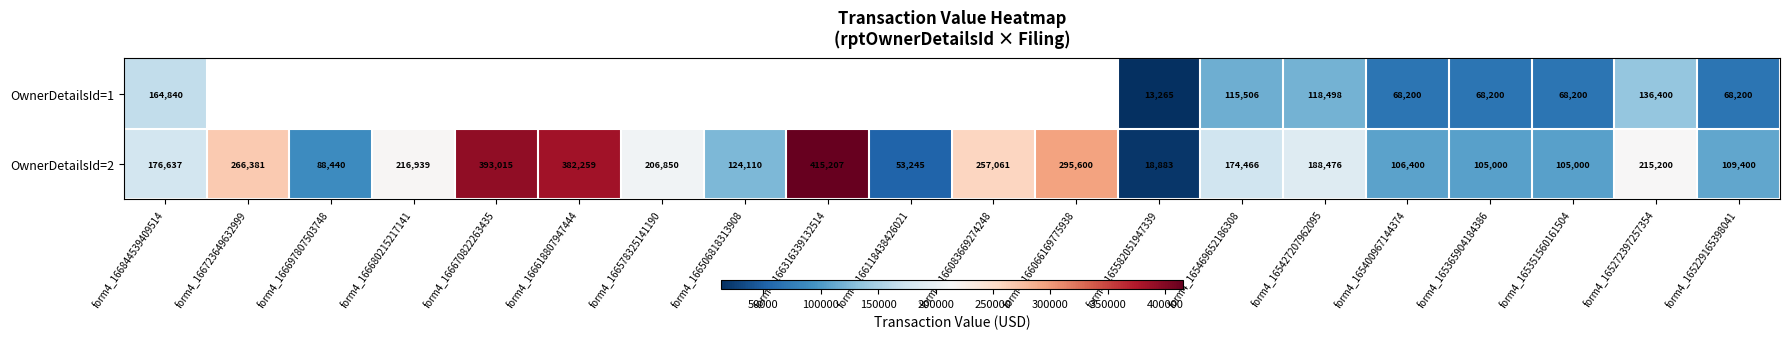

Between form4_165351560161504 and form4_165427207962095, which is larger?

form4_165427207962095